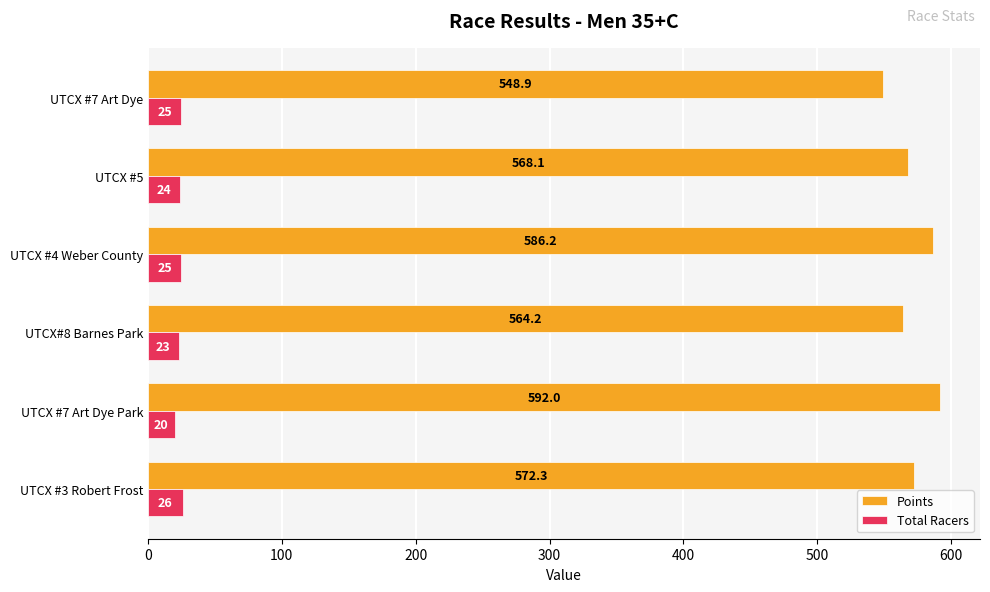

Is it true that Total Racers equals 25.0 at UTCX #4 Weber County?

True